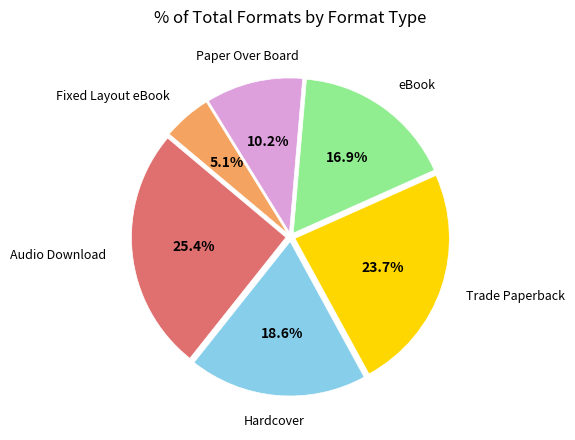

Does any single category account for the majority?

No